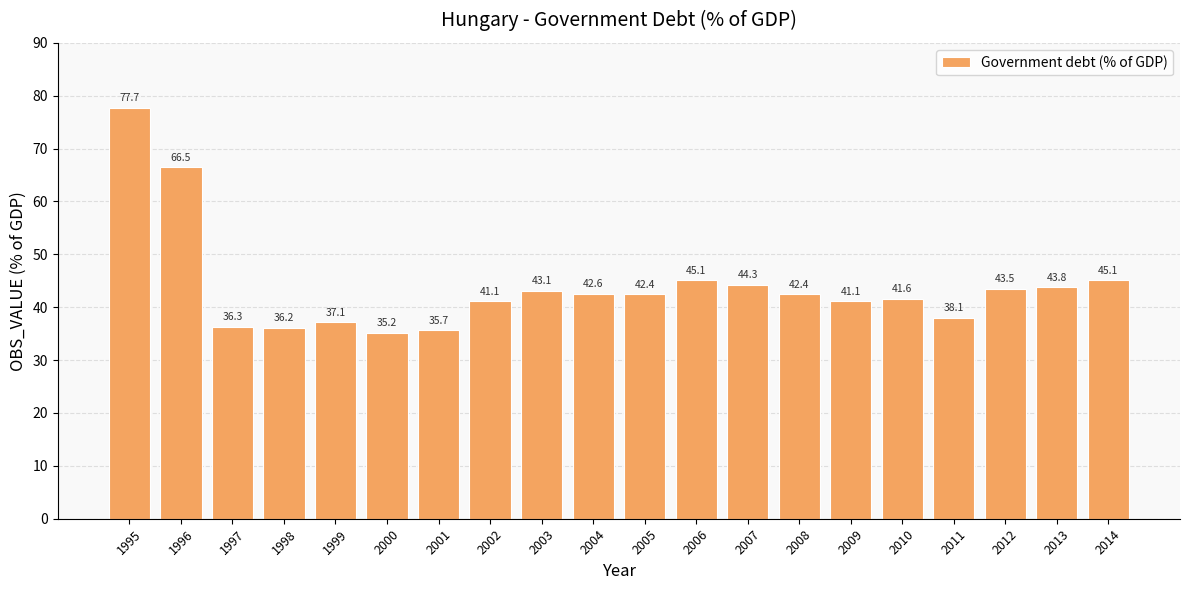

Reading left to right, what are all the values shown in this chart?

77.7	66.5	36.3	36.2	37.1	35.2	35.7	41.1	43.1	42.6	42.4	45.1	44.3	42.4	41.1	41.6	38.1	43.5	43.8	45.1